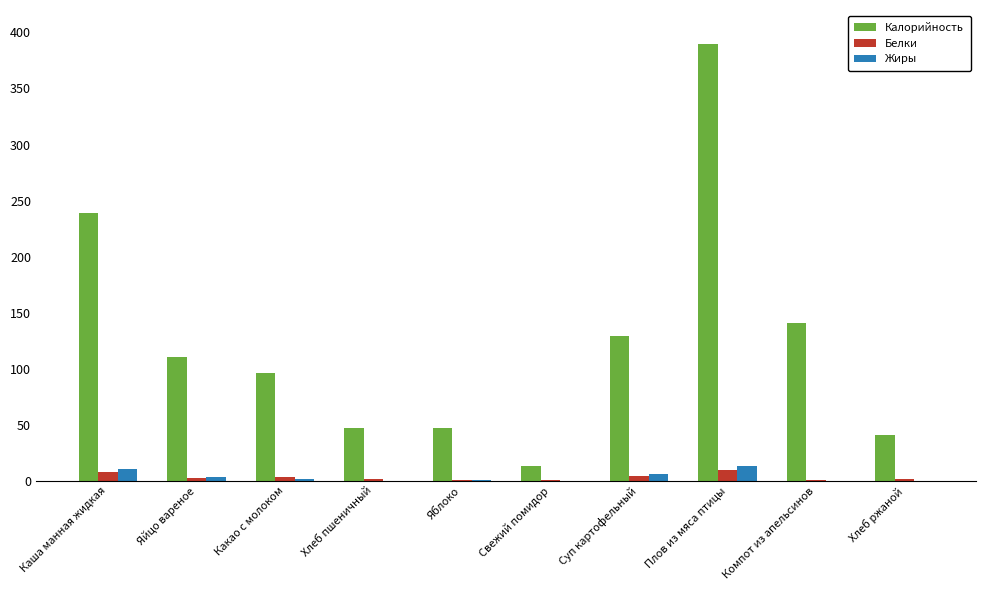

What is the total value across all series at Суп картофельный?

140.3